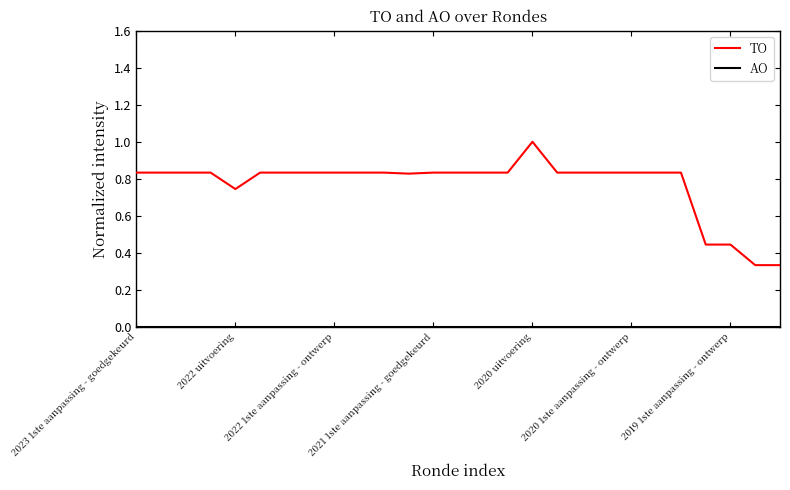

Which series has the largest total across all categories?

TO